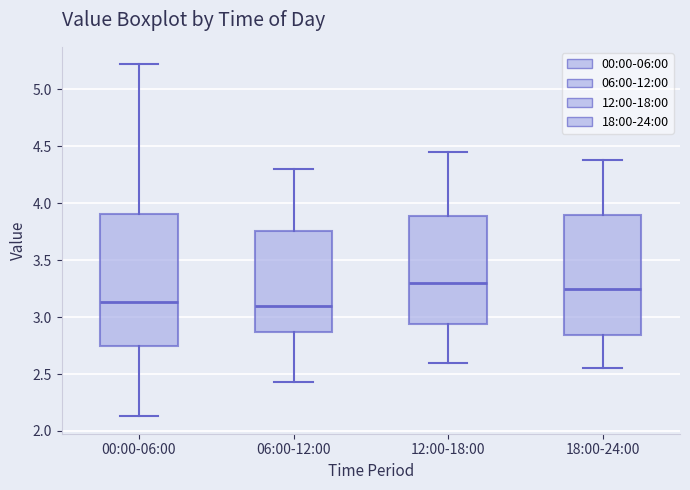

Reading left to right, read every box against the y-axis: the position of its median line, the range the box covers, and the ends of its whiskers. The values are not printed on the chart, so give them approximately, as read against the axis.

00:00-06:00: median 3.15, box 2.75 to 3.90, whiskers 2.15 to 5.20
06:00-12:00: median 3.10, box 2.85 to 3.75, whiskers 2.45 to 4.30
12:00-18:00: median 3.30, box 2.95 to 3.90, whiskers 2.60 to 4.45
18:00-24:00: median 3.25, box 2.85 to 3.90, whiskers 2.55 to 4.40